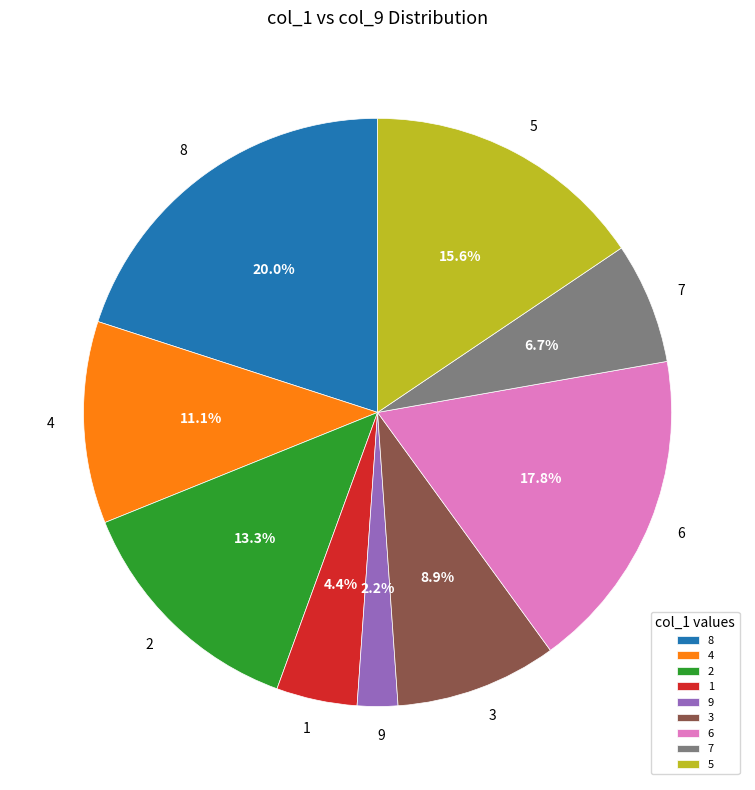

What percentage is NOT represented by 9?

97.8%